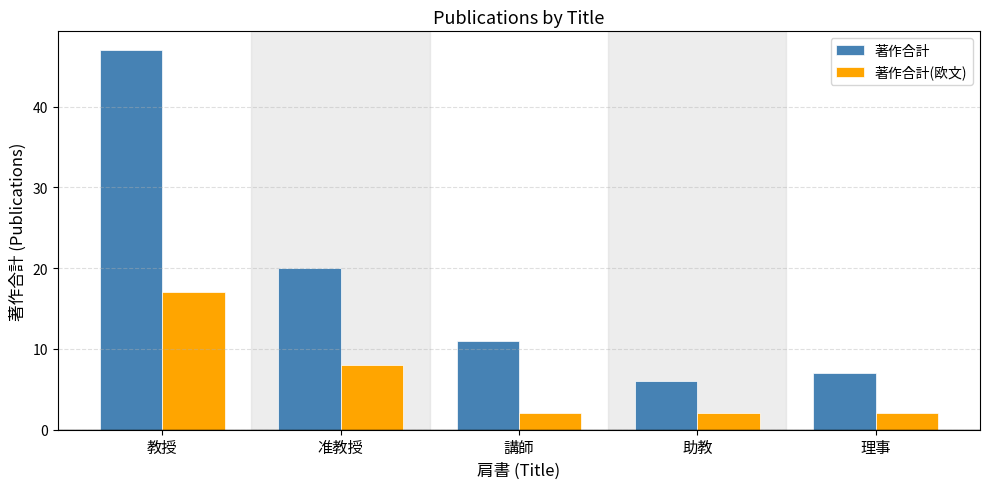

What is the label of the 3rd bar from the right?

講師